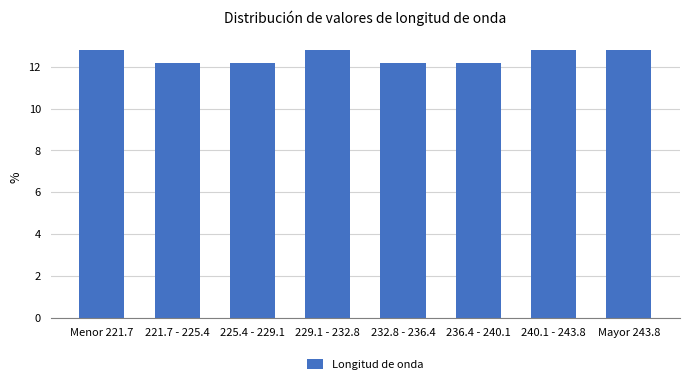

Reading left to right, transcribe all the data shown in this chart.

Menor 221.7=12.8	221.7 - 225.4=12.2	225.4 - 229.1=12.2	229.1 - 232.8=12.8	232.8 - 236.4=12.2	236.4 - 240.1=12.2	240.1 - 243.8=12.8	Mayor 243.8=12.8